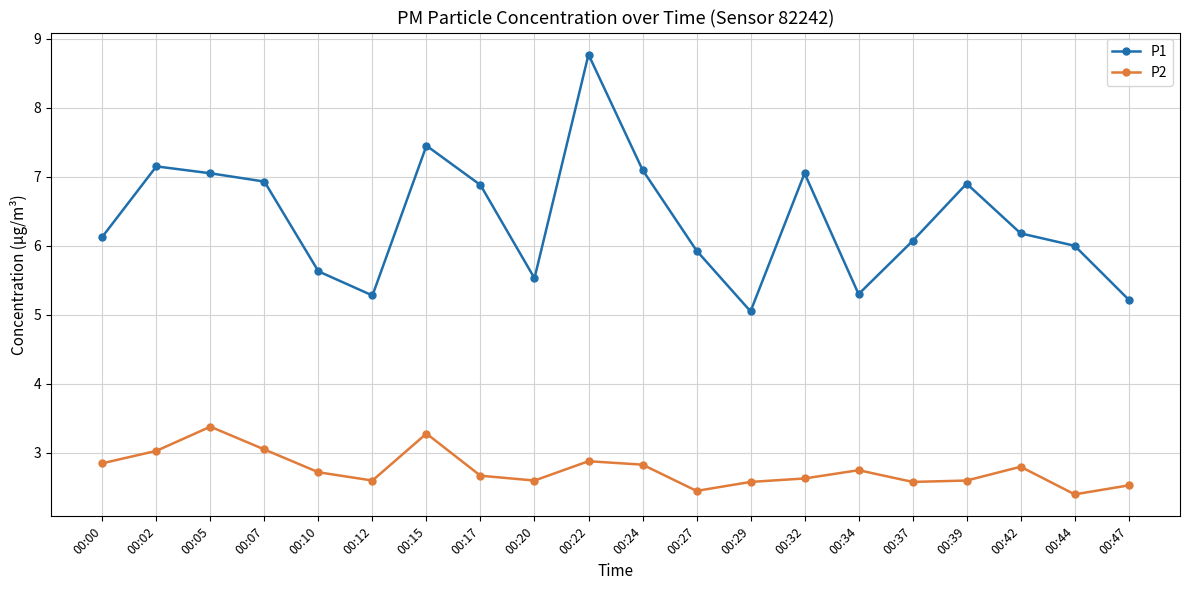

What is the smallest value displayed?

2.4